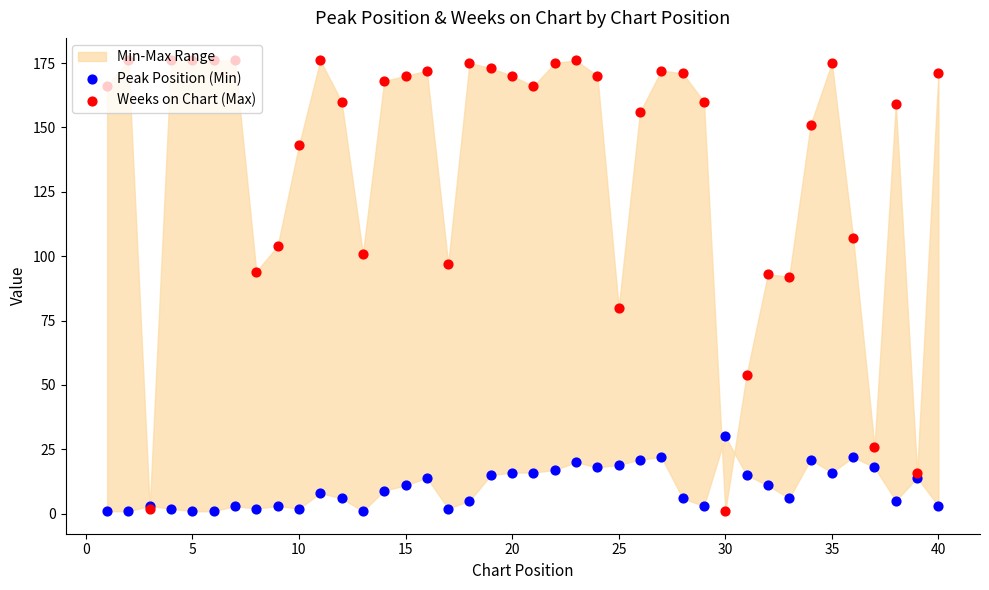

Is the value of Weeks on Chart (Max) at 39 greater than the value of Peak Position (Min) at 15?

Yes